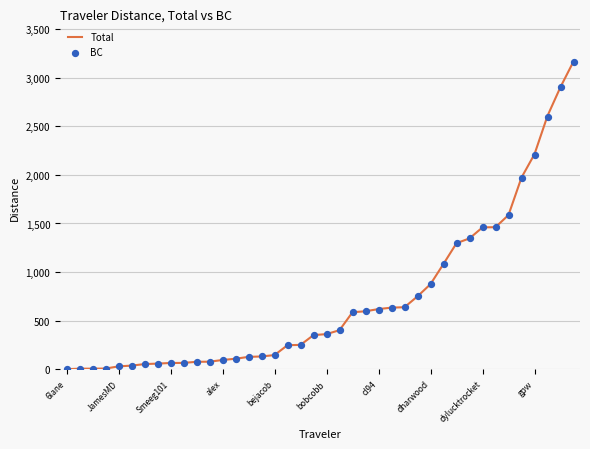

Which series has the largest total across all categories?

Total